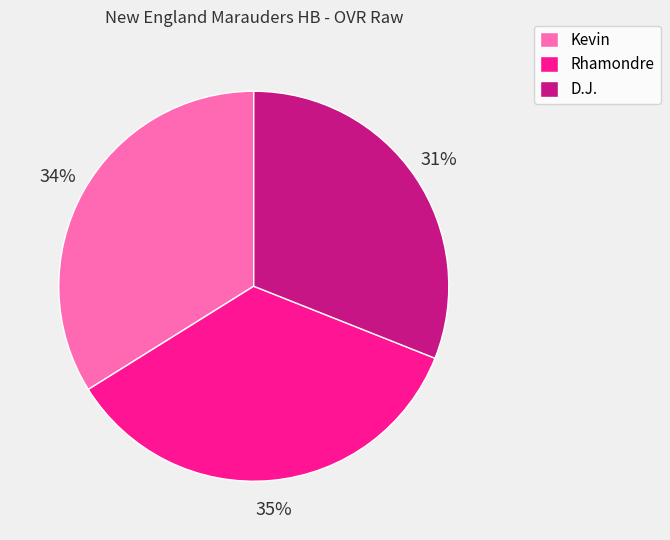

What is the ratio of the value at D.J. to the value at Rhamondre?

0.9